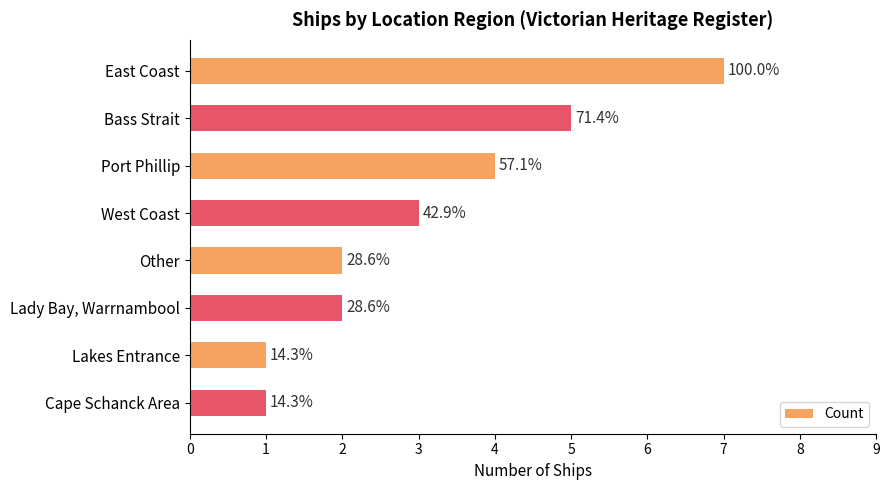

How many bars are there in total?

8